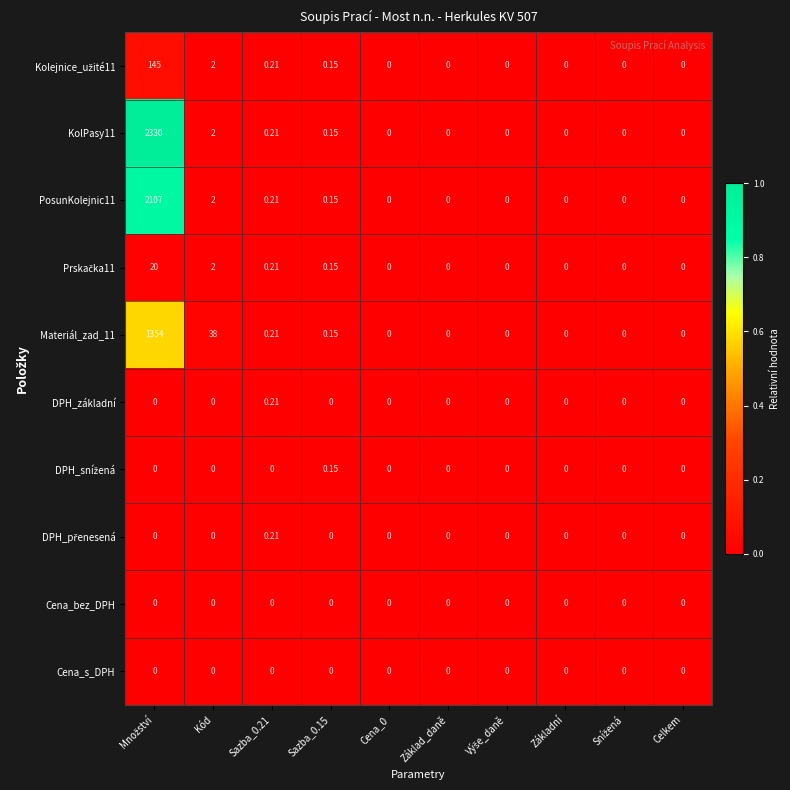

How many values in Materiál_zad_11 are above zero?

4